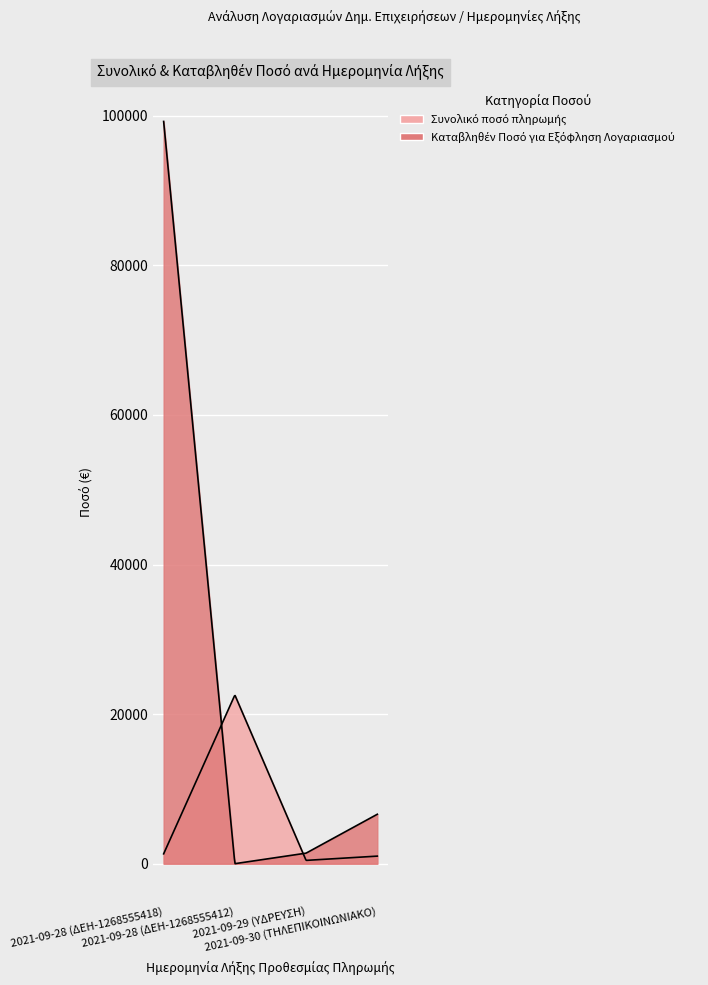

What value does the Συνολικό ποσό πληρωμής series have at 2021-09-30 (ΤΗΛΕΠΙΚΟΙΝΩΝΙΑΚΟ)?

1010.5